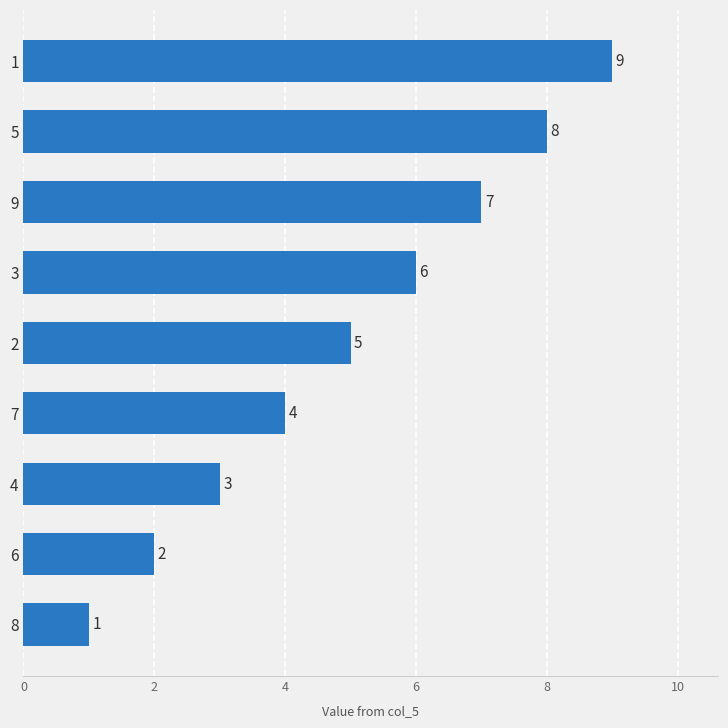

What value does the data have at 4?

3